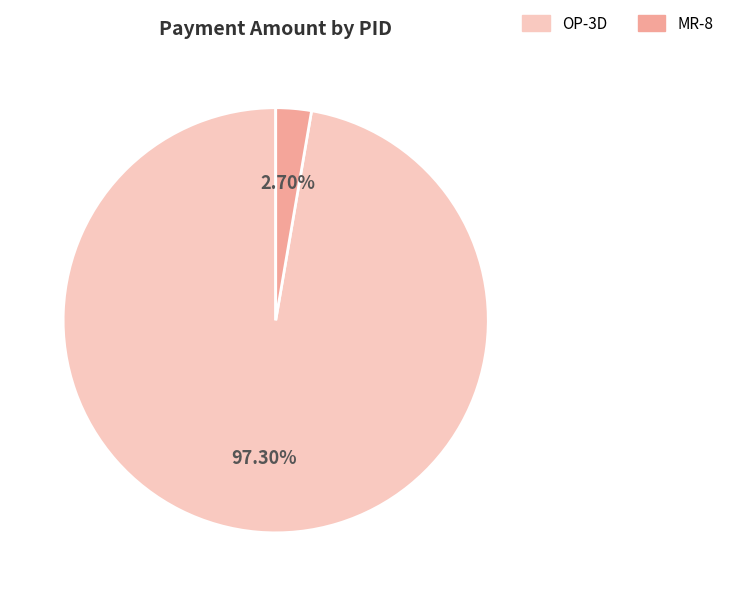

What is the majority slice?

OP-3D